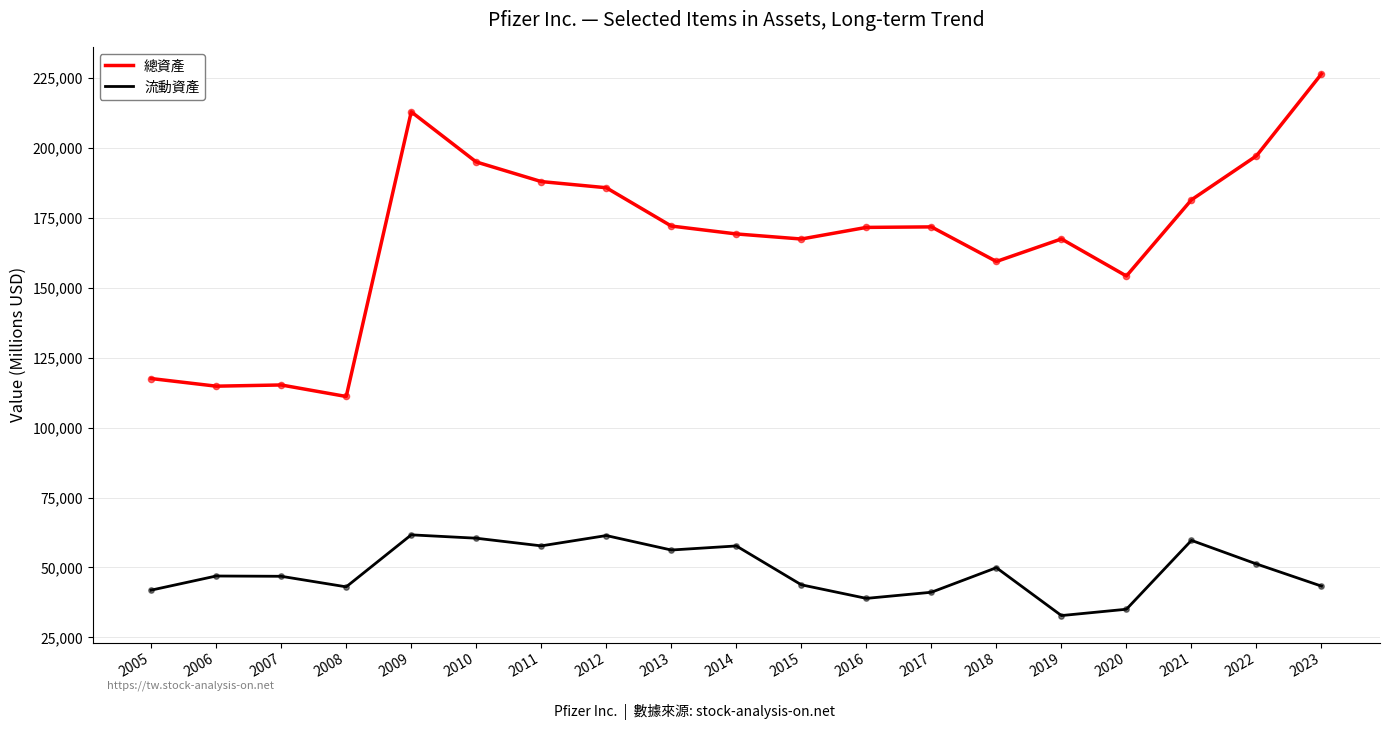

At which category is the sum across all series the highest?

2009